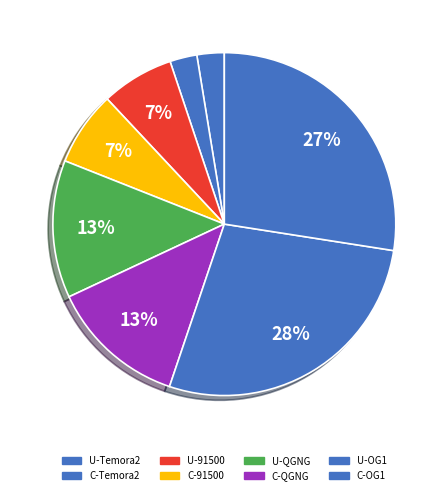

How many segments does this pie chart have?

8